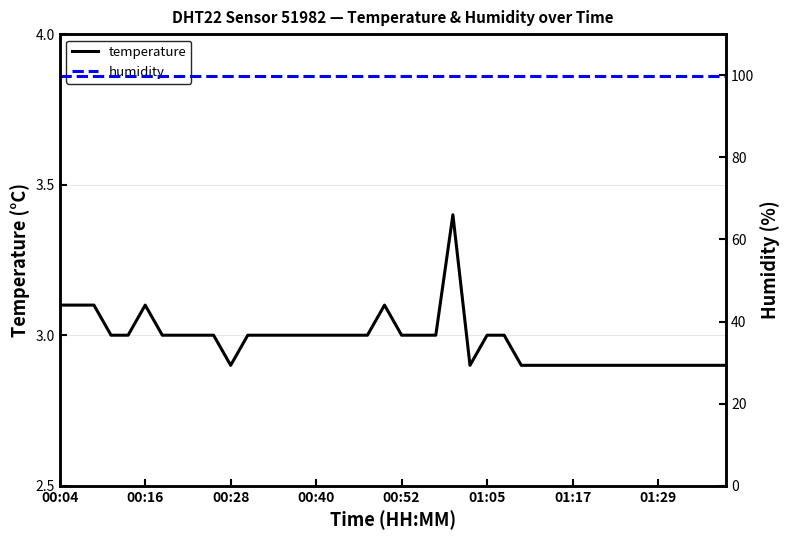

List the series in order of their overall mean, highest first.

humidity, temperature